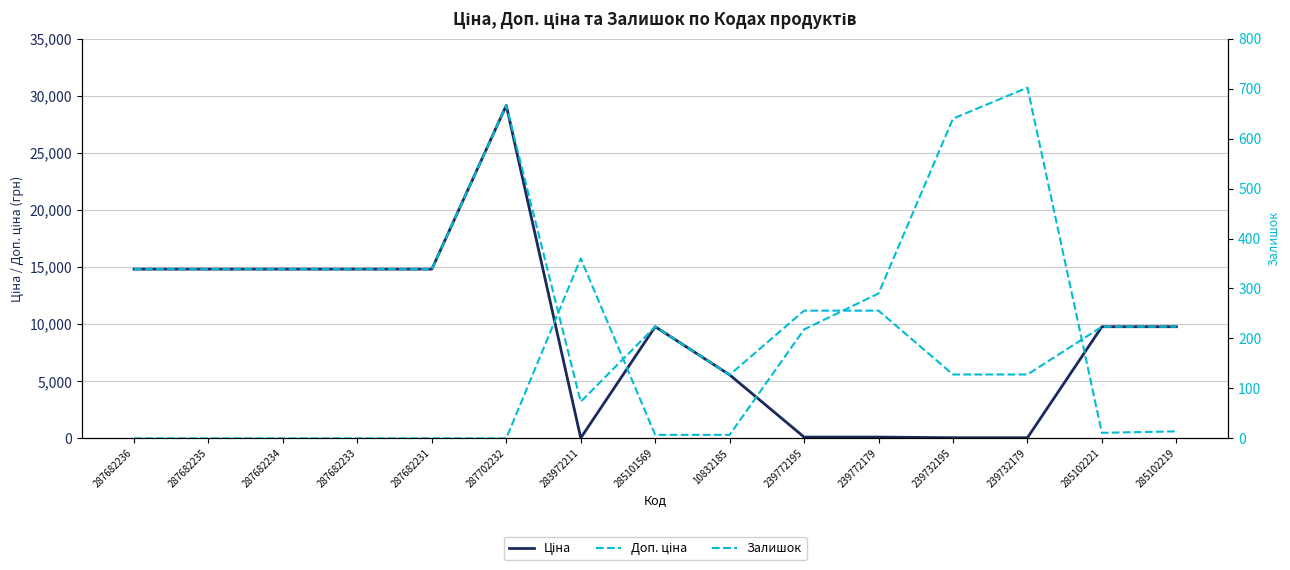

What is the sum of all Залишок values?

2249.0